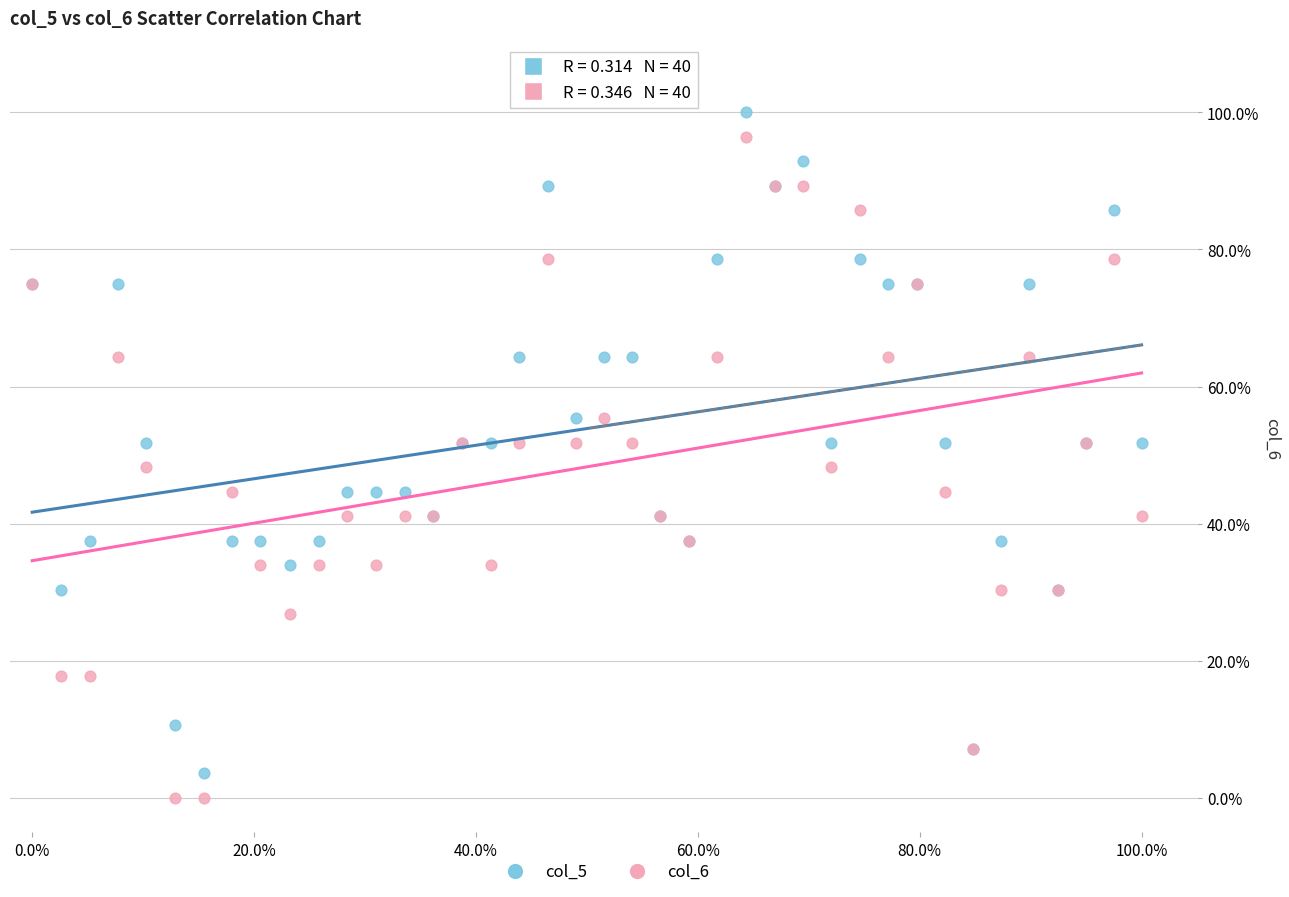

What are all the series names shown in the legend?

col_5, col_6